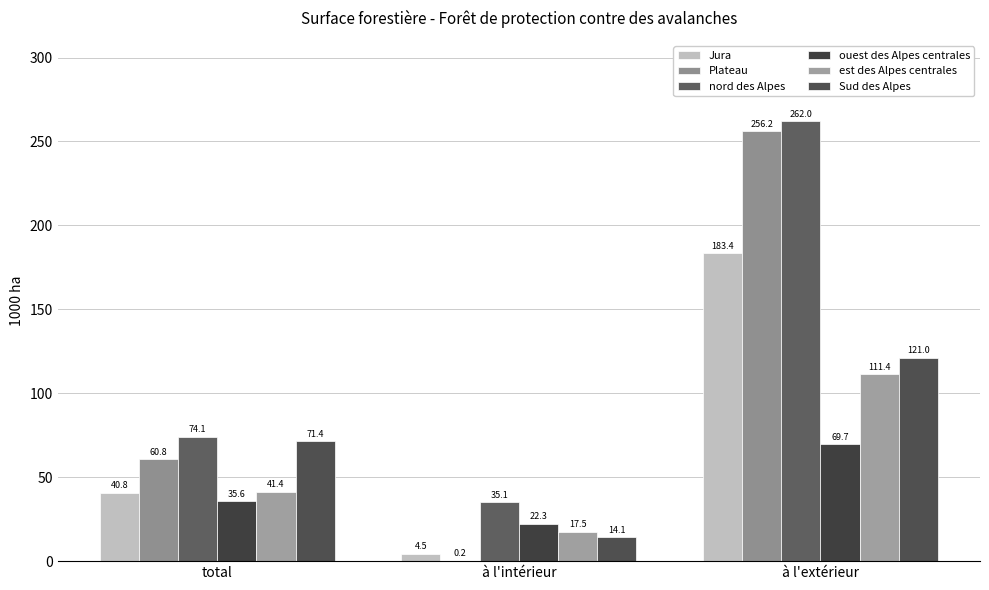

What is the sum of all Jura values?

228.7